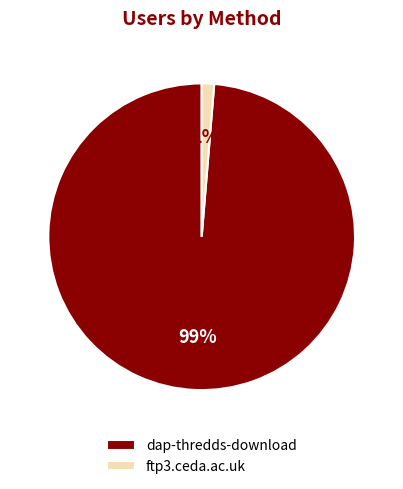

True or false: dap-thredds-download accounts for 99% of the total.

True